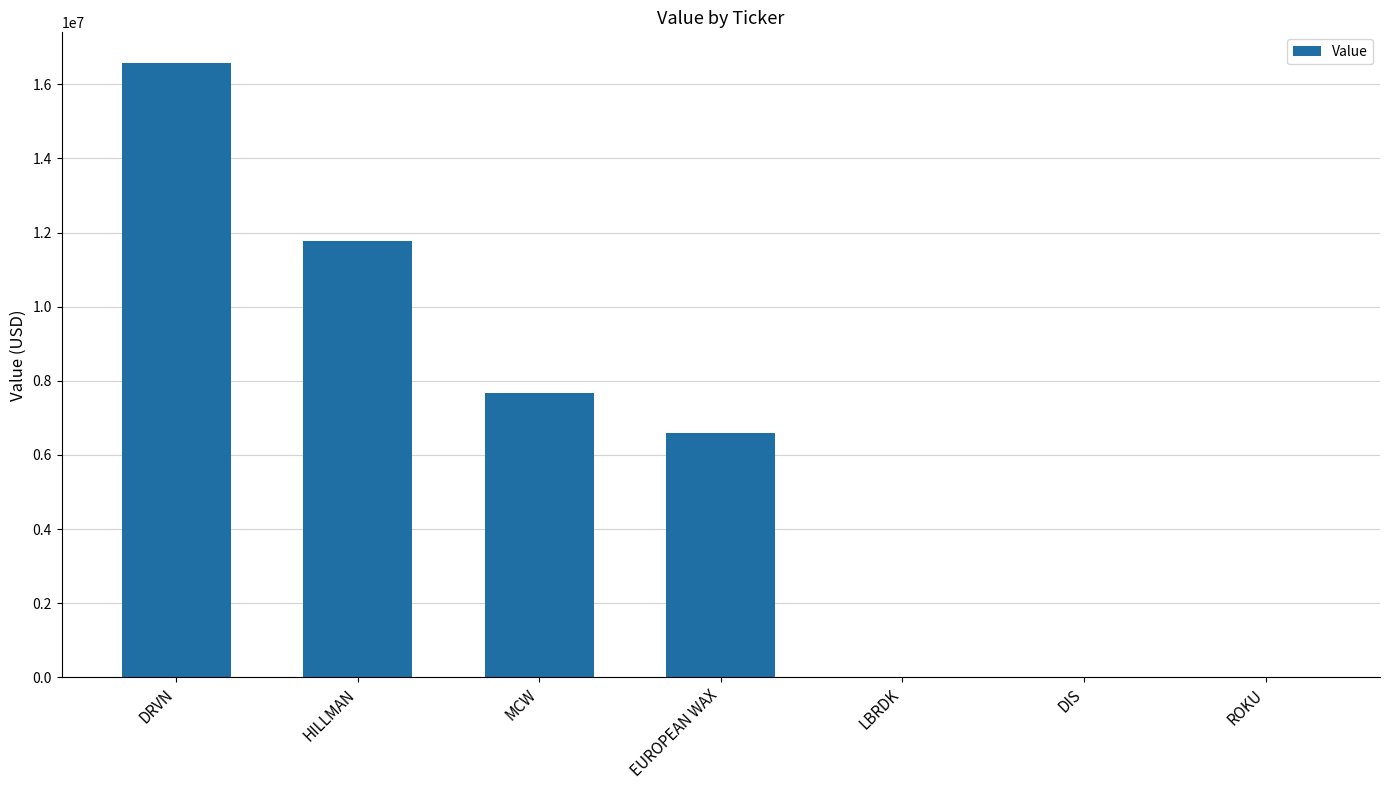

What is the maximum value shown in the chart?

16573000